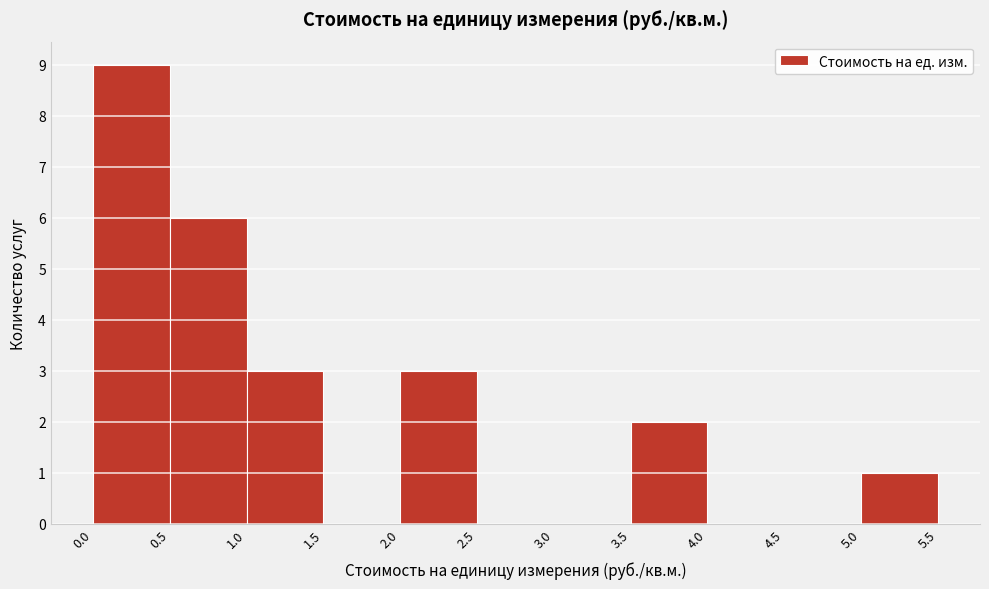

Reading left to right, transcribe this chart: for each bar, give the range it covers on the x-axis and its height. The values are not printed on the chart, so give them approximately, as read against the axis.

0.0 to 0.5: 9
0.5 to 1.0: 6
1.0 to 1.5: 3
1.5 to 2.0: 0
2.0 to 2.5: 3
2.5 to 3.0: 0
3.0 to 3.5: 0
3.5 to 4.0: 2
4.0 to 4.5: 0
4.5 to 5.0: 0
5.0 to 5.5: 1